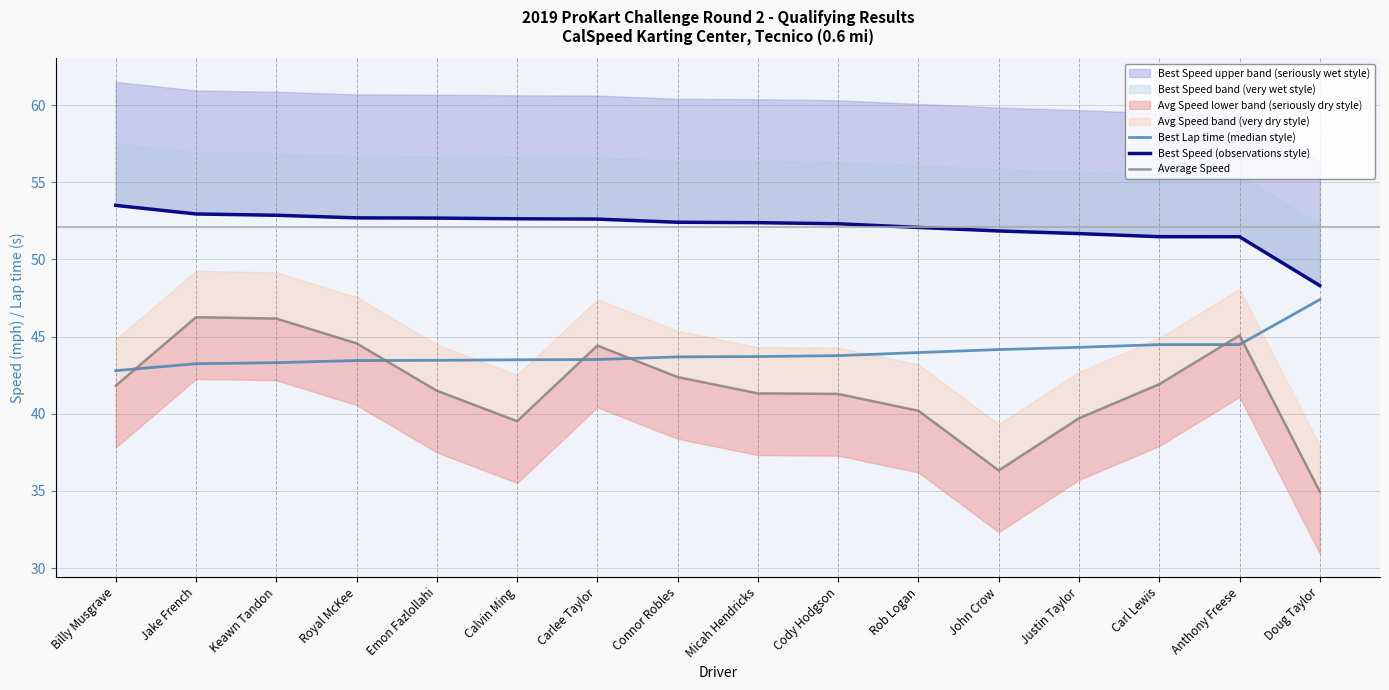

The Best Speed (observations style) series shows 68.8 at Calvin Ming. True or false?

False